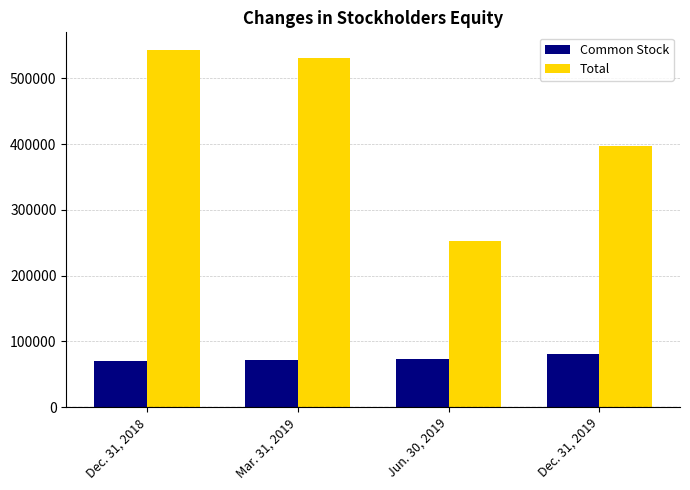

Is the value of Total at Dec. 31, 2018 greater than the value of Common Stock at Dec. 31, 2019?

Yes